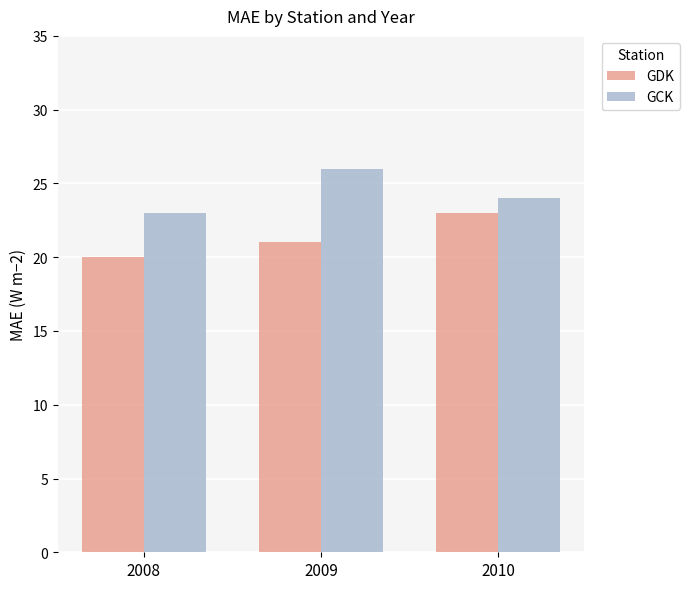

Rank the series at 2008 from lowest to highest value.

GDK, GCK